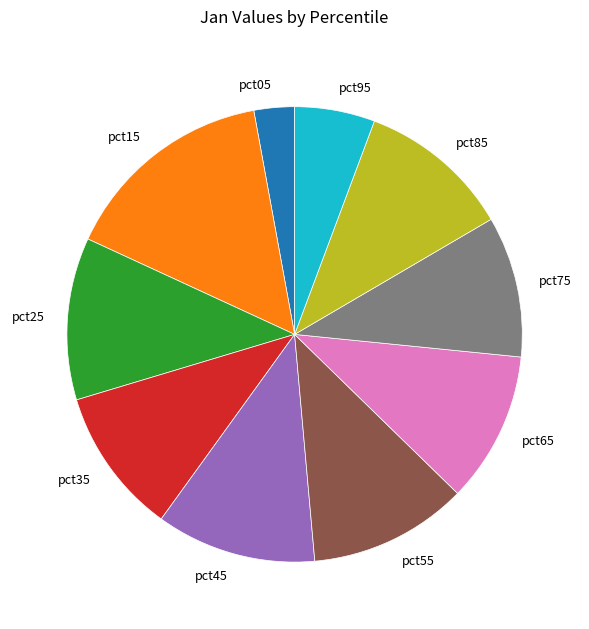

The pct05 slice represents 3% of the pie. True or false?

True